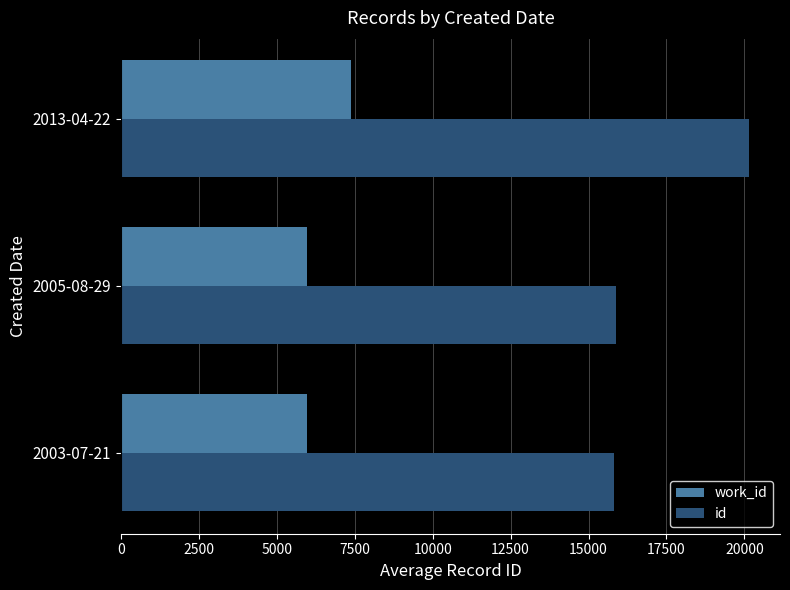

What is the average value of the id series?

17277